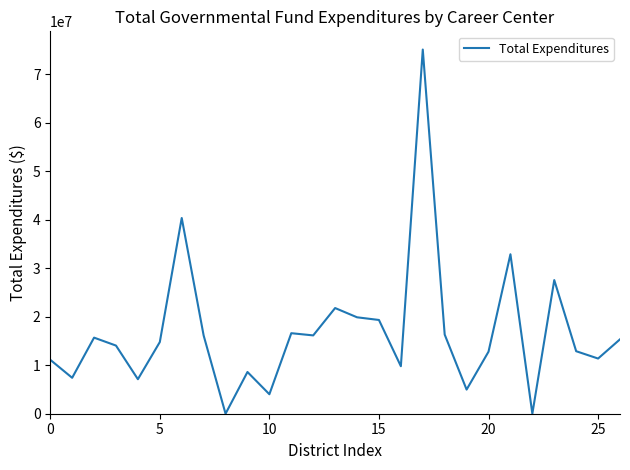

What is the difference between the maximum and minimum values?

75145127